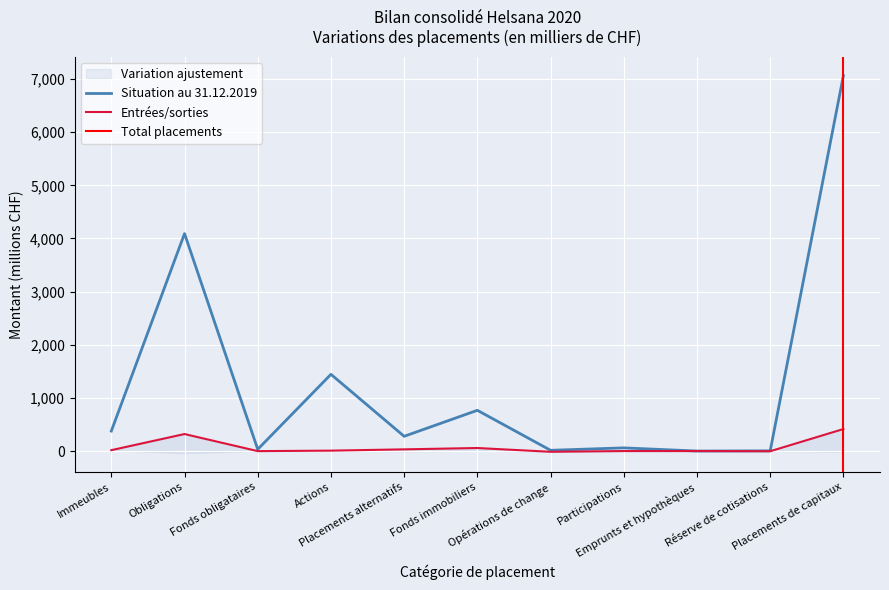

True or false: Entrées/sorties and Situation au 31.12.2019 cross at least once.

False